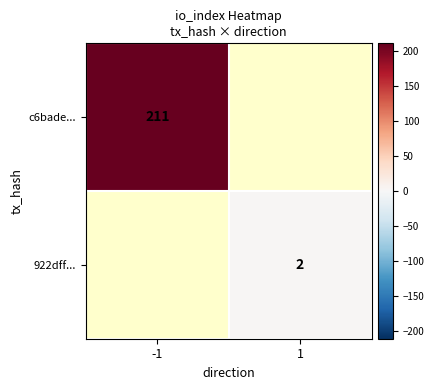

The c6bade... series shows 287 at -1. True or false?

False